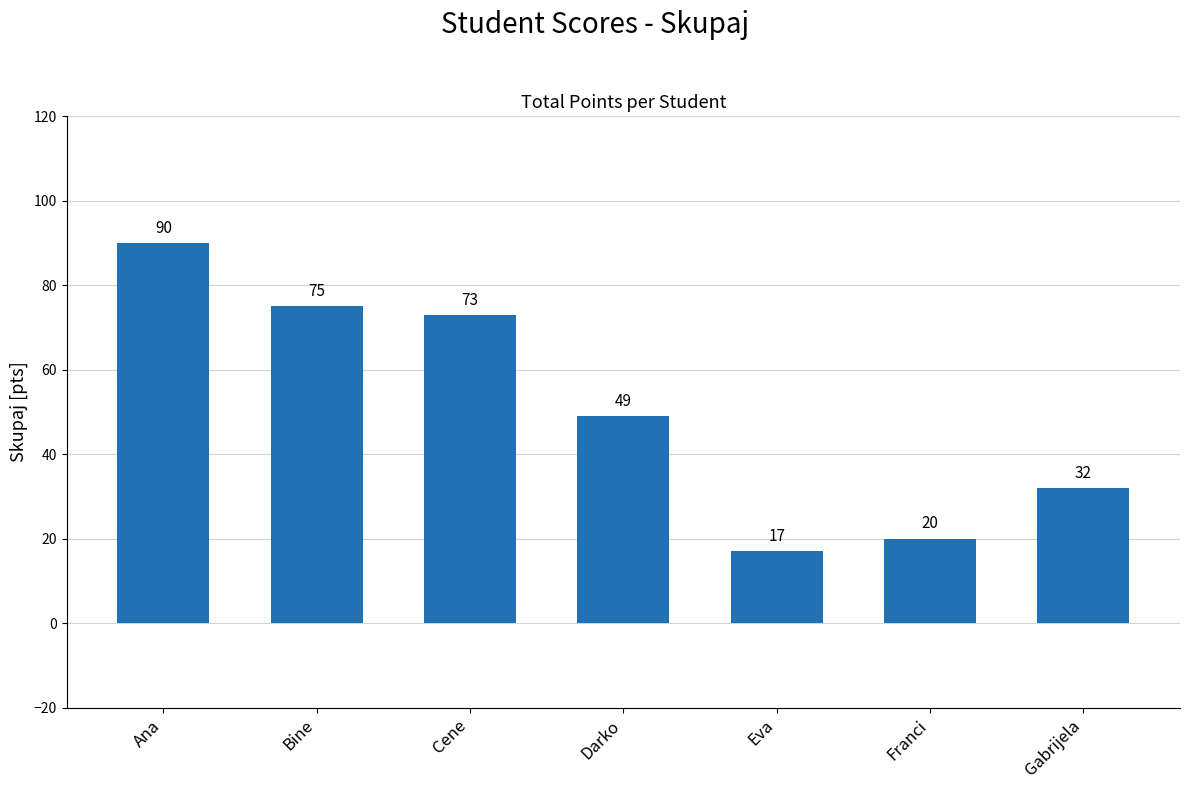

Reading left to right, what are all the values shown in this chart?

90	75	73	49	17	20	32